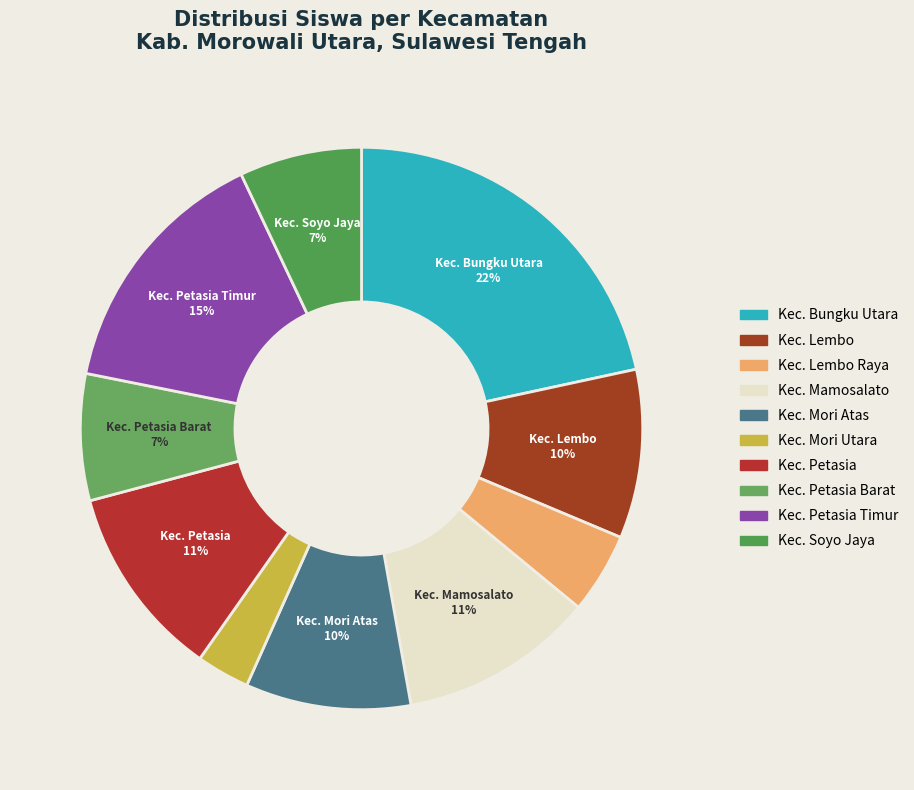

Count the number of slices in the pie.

10